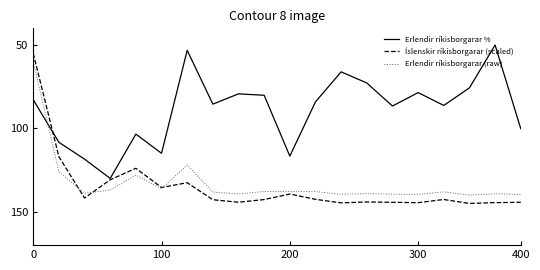

Which series has the widest spread of values?

Íslenskir ríkisborgarar (scaled)